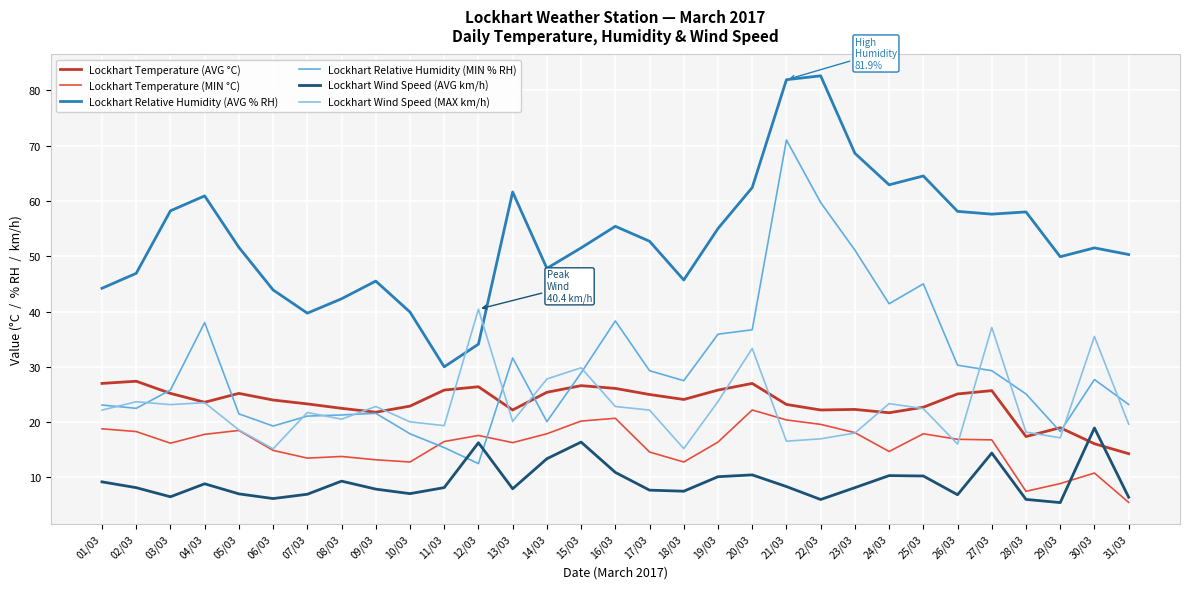

True or false: Lockhart Temperature (AVG °C) has a value of 8.7 at 07/03.

False